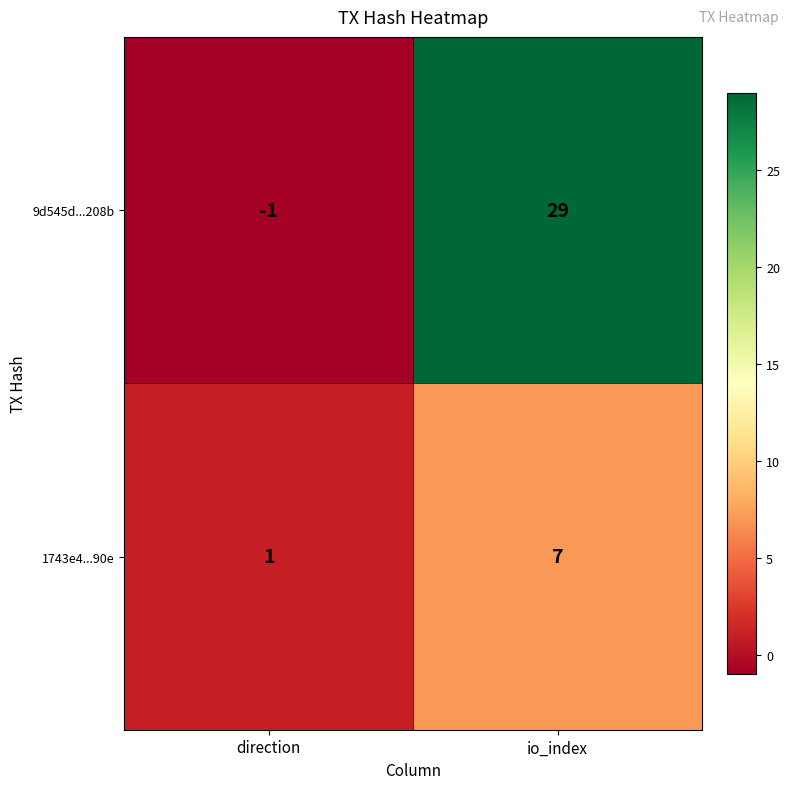

Reading right to left, list all the values displayed in this chart.

9d545d...208b: io_index=29	direction=-1
1743e4...90e: io_index=7	direction=1